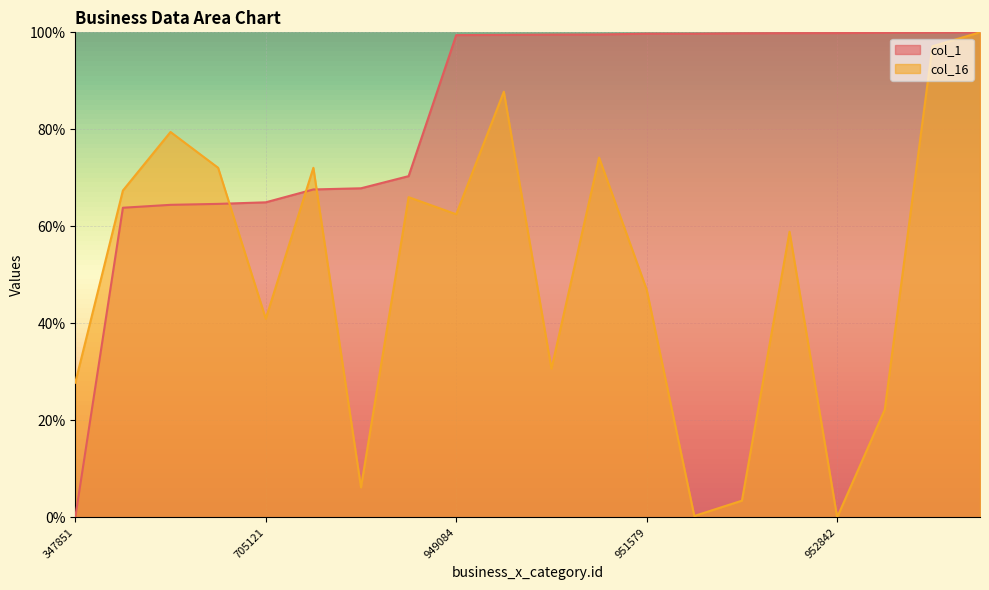

How many values in the col_1 series exceed 0?

19